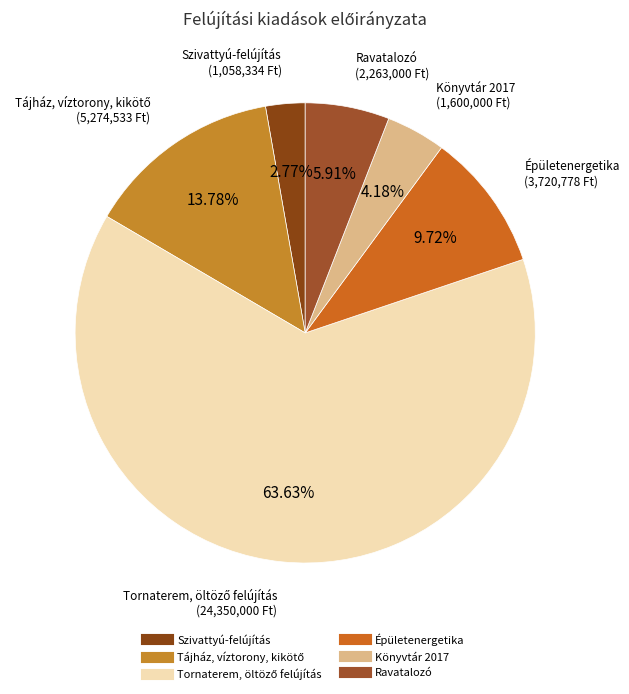

Is there any slice that represents more than half of the pie?

Yes